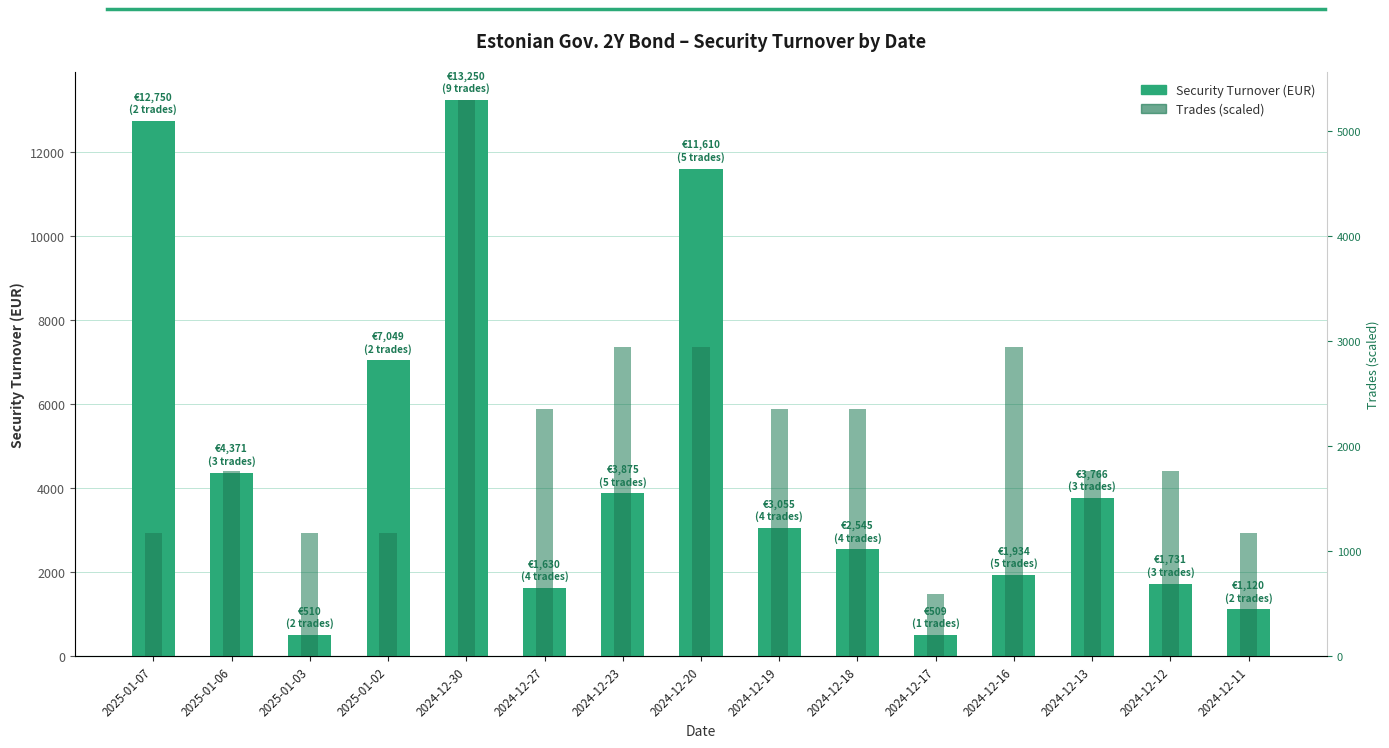

What position from the right is 2024-12-30?

11